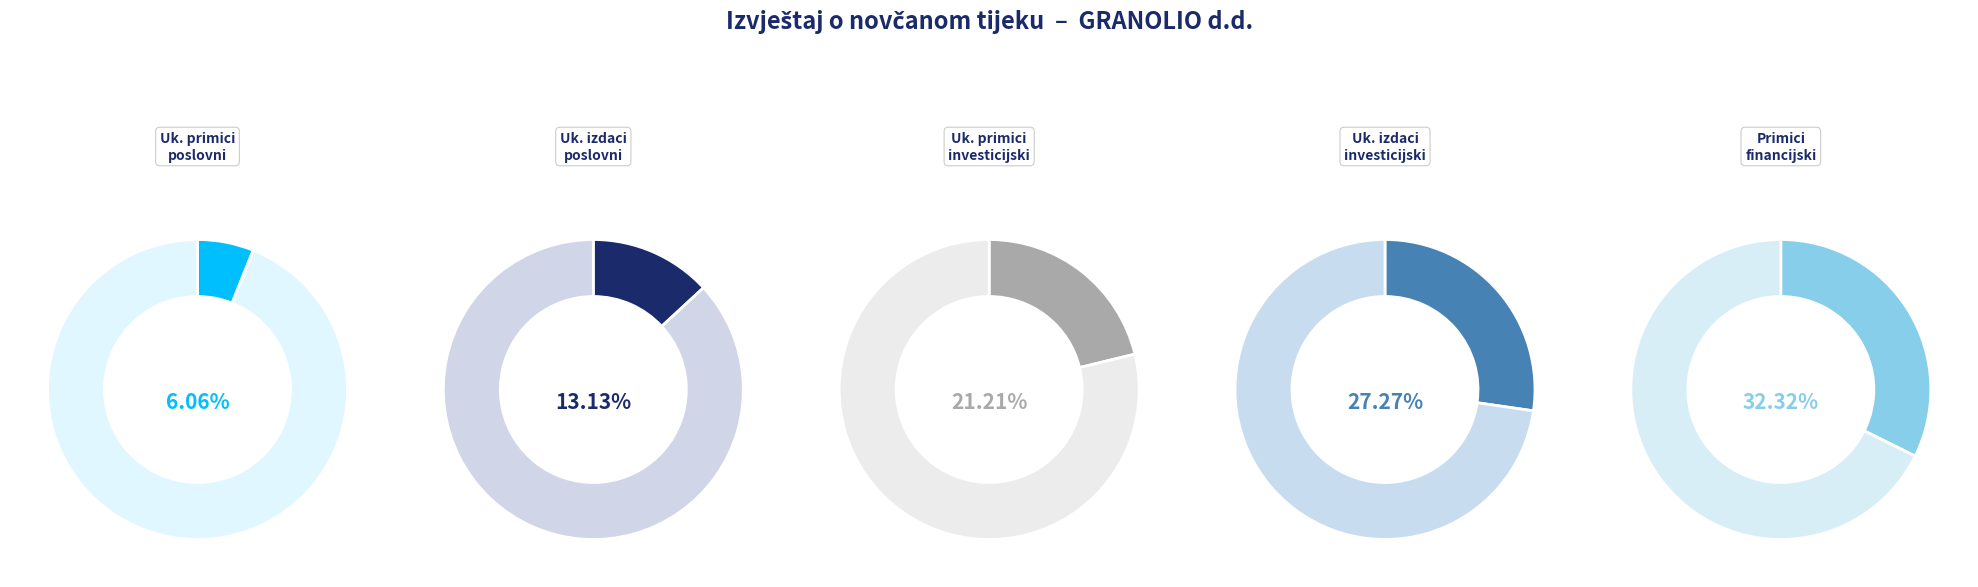

What percentage do Novčani primici od poslovnih aktivnosti and Novčani primici od financijskih aktivnosti together represent?

38.4%